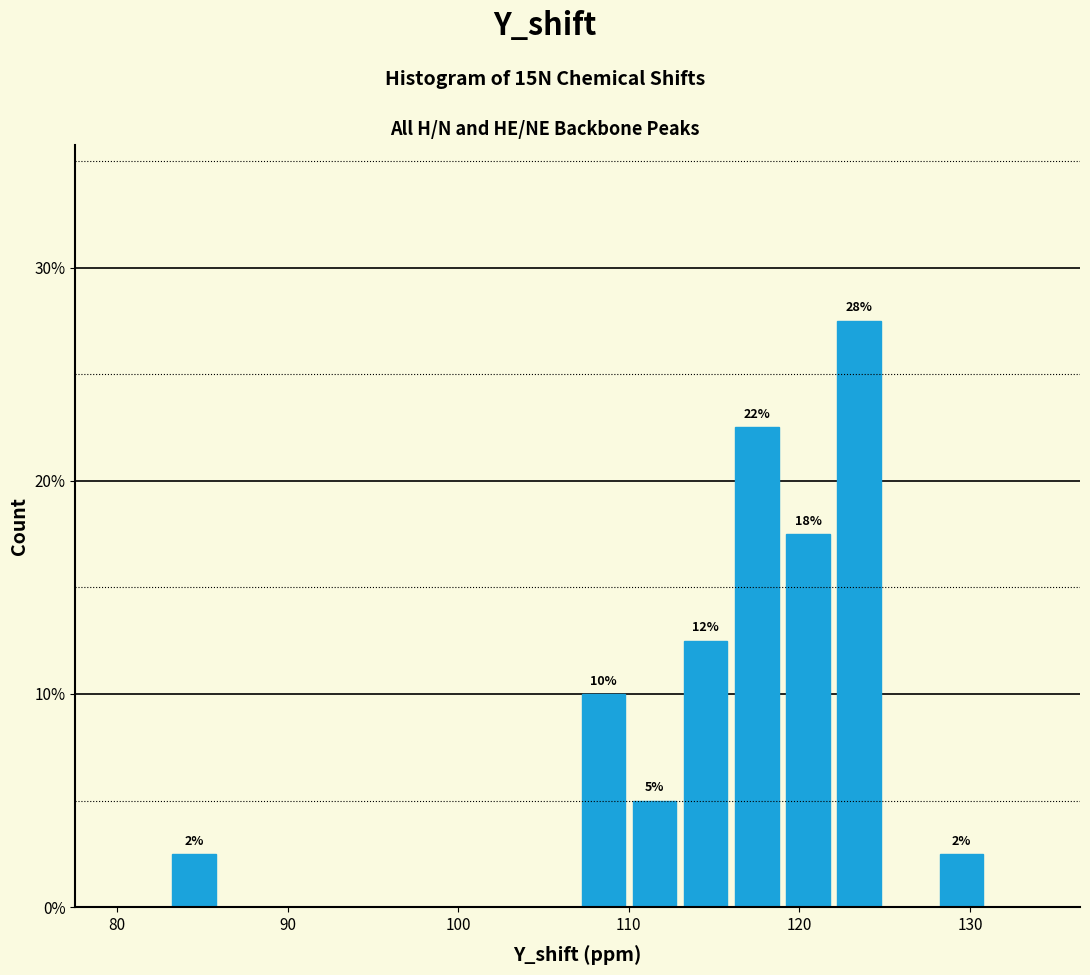

Read against the x-axis, roughly where is the centre of the tallest bar?

124